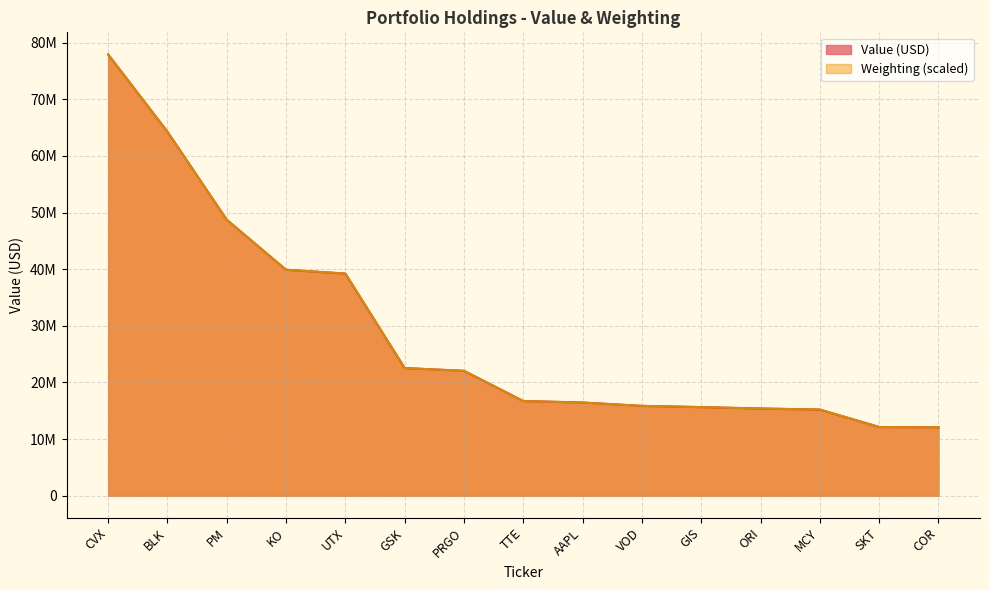

How many values in the Weighting series exceed 16718006?

8